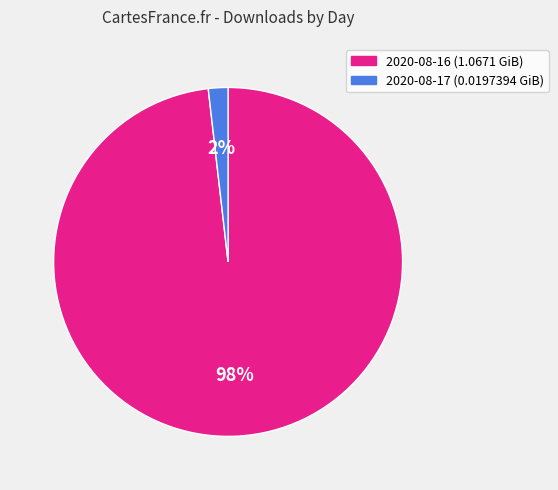

What is the largest slice in the pie chart?

2020-08-16